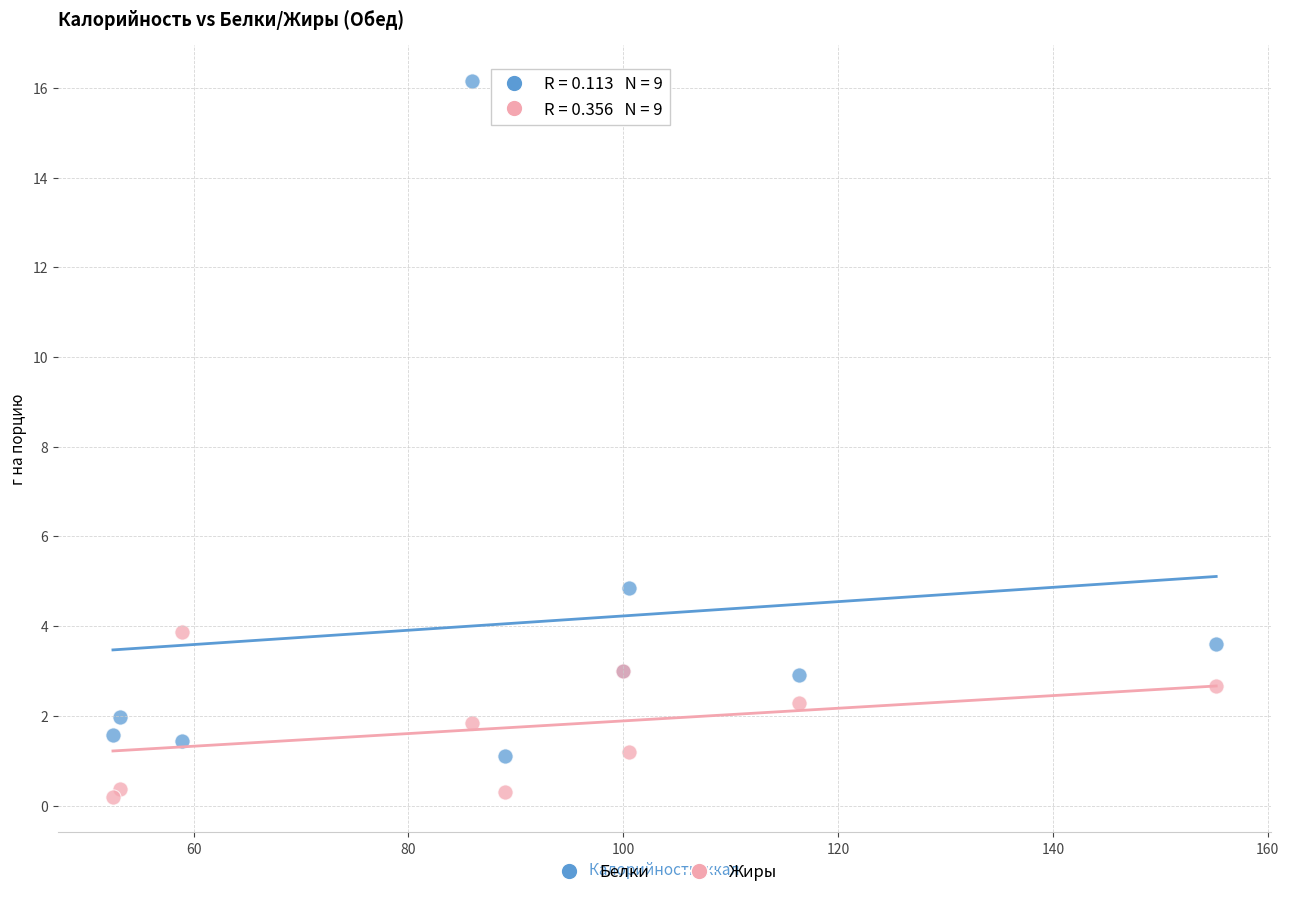

Which series contains the highest Y value?

Белки